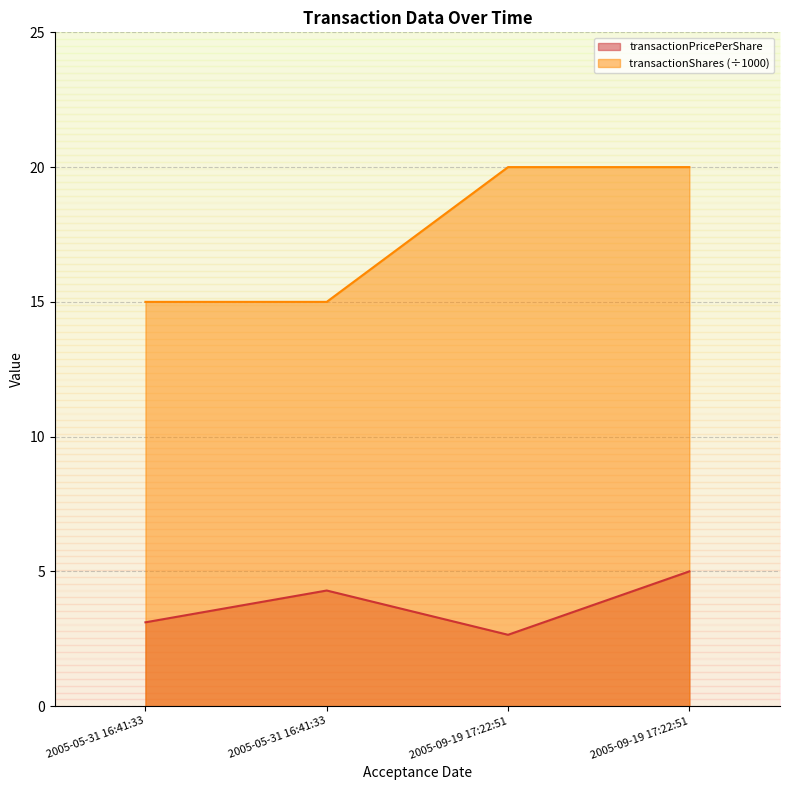

The value at 2005-05-31 16:41:33 is 27. True or false?

False